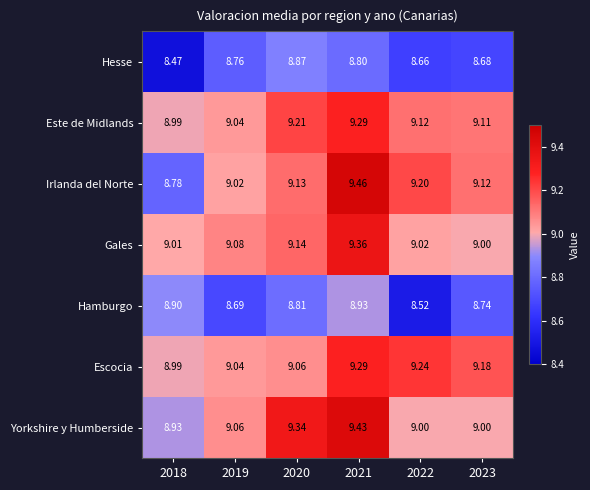

Is the value of Gales at 2020 greater than the value of Escocia at 2021?

No